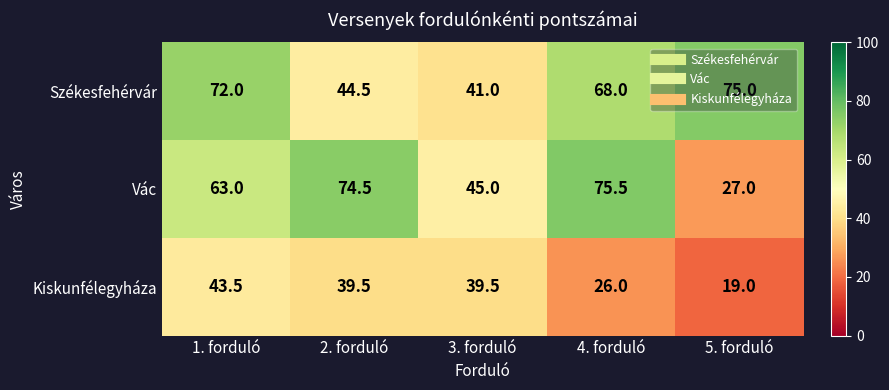

Is it true that Vác equals 24.3 at 3. forduló?

False